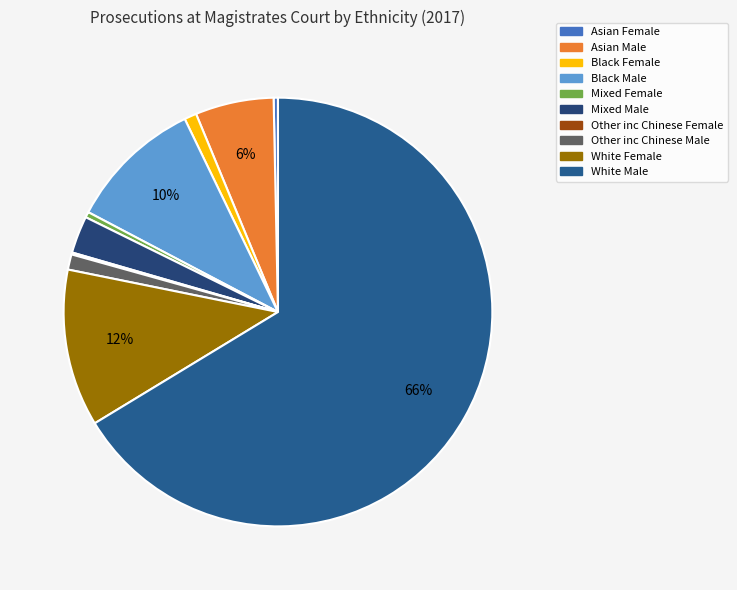

What is the smallest slice in the pie chart?

Other inc Chinese Female